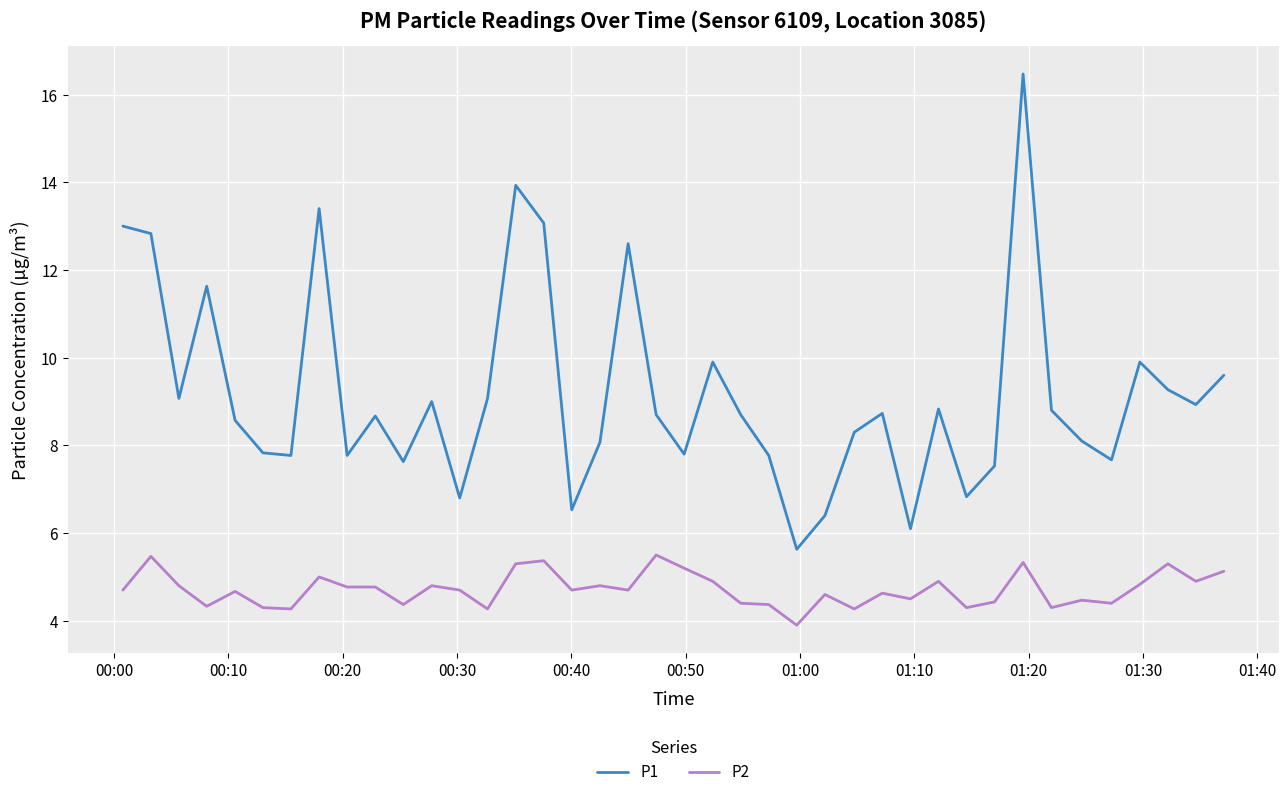

Which series has the widest spread of values?

P1